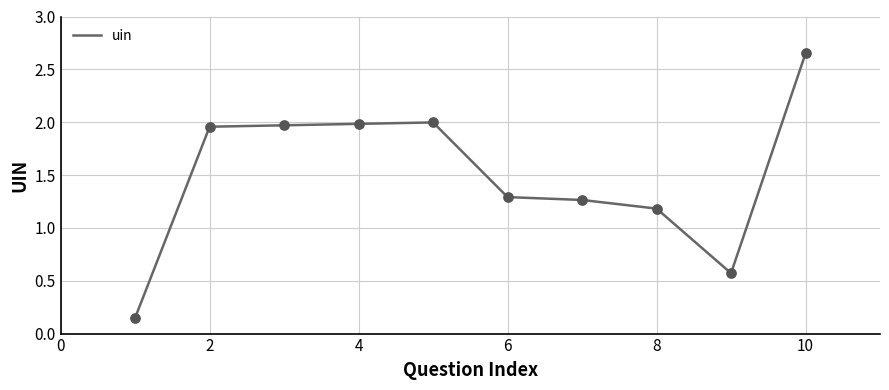

What is the difference between the maximum and minimum values?

2.5